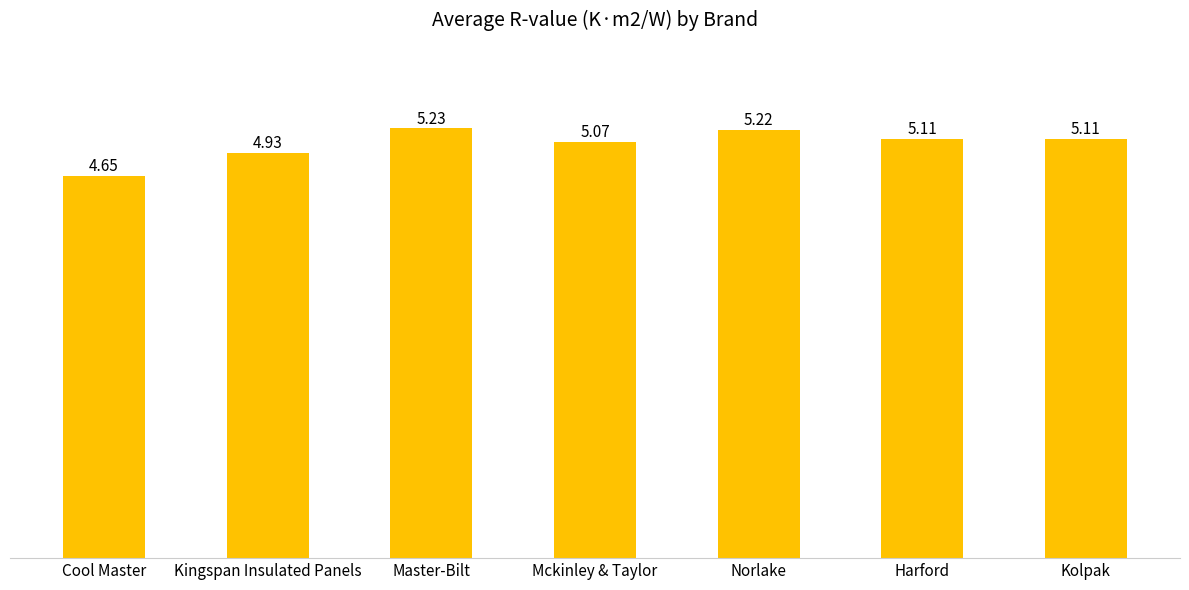

Which label corresponds to the smallest value in the chart?

Cool Master